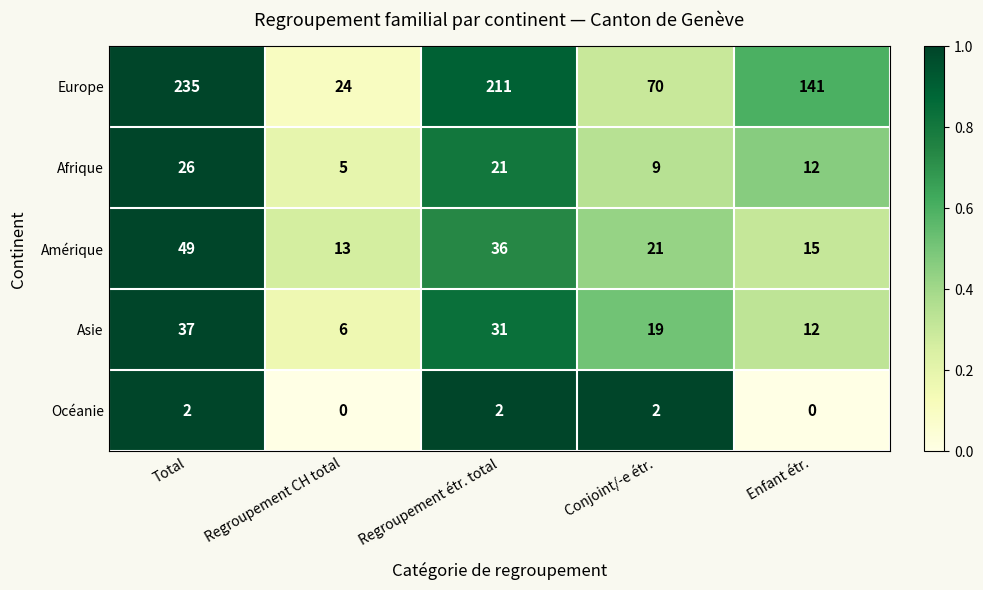

Is it true that Afrique equals 12 at Enfant étr.?

True